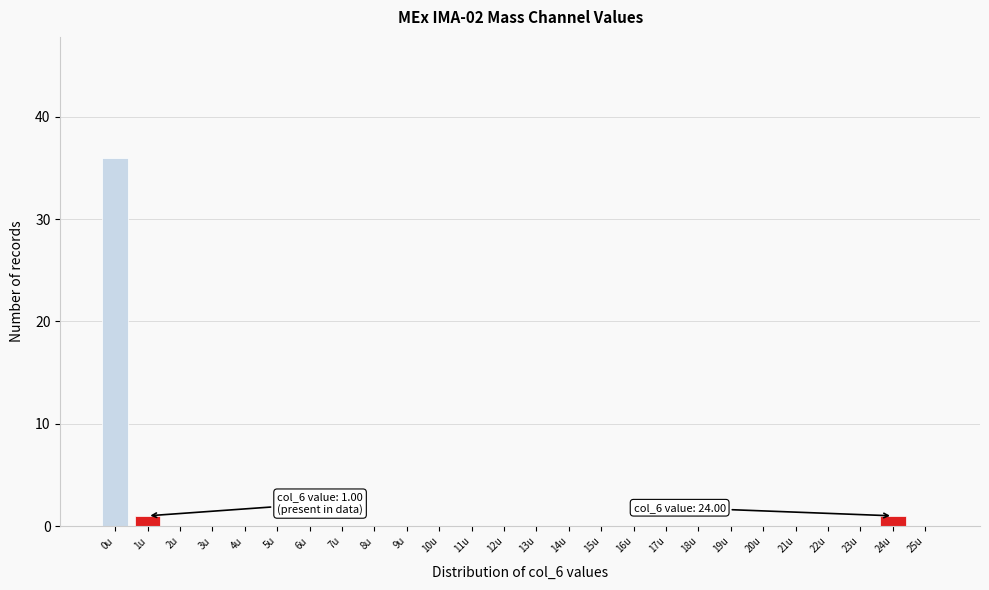

Reading left to right, list all the values displayed in this chart.

0u=36	1u=1	2u=0	3u=0	4u=0	5u=0	6u=0	7u=0	8u=0	9u=0	10u=0	11u=0	12u=0	13u=0	14u=0	15u=0	16u=0	17u=0	18u=0	19u=0	20u=0	21u=0	22u=0	23u=0	24u=1	25u=0